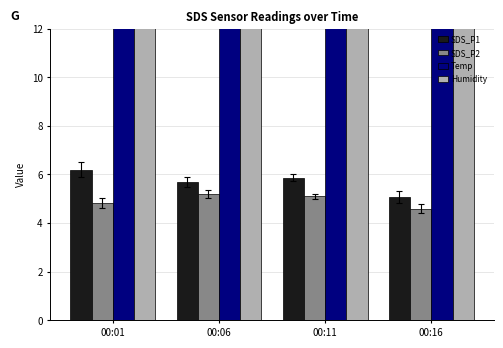

What is the smallest value displayed?

4.6